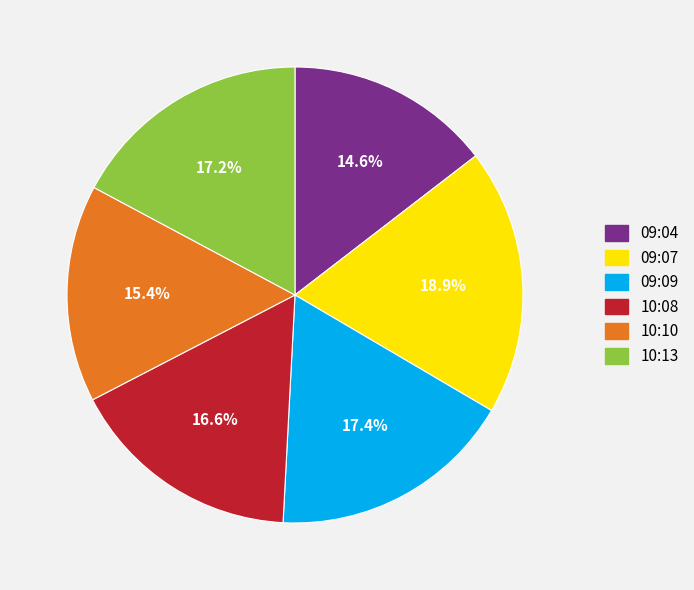

What is the largest slice in the pie chart?

09:07